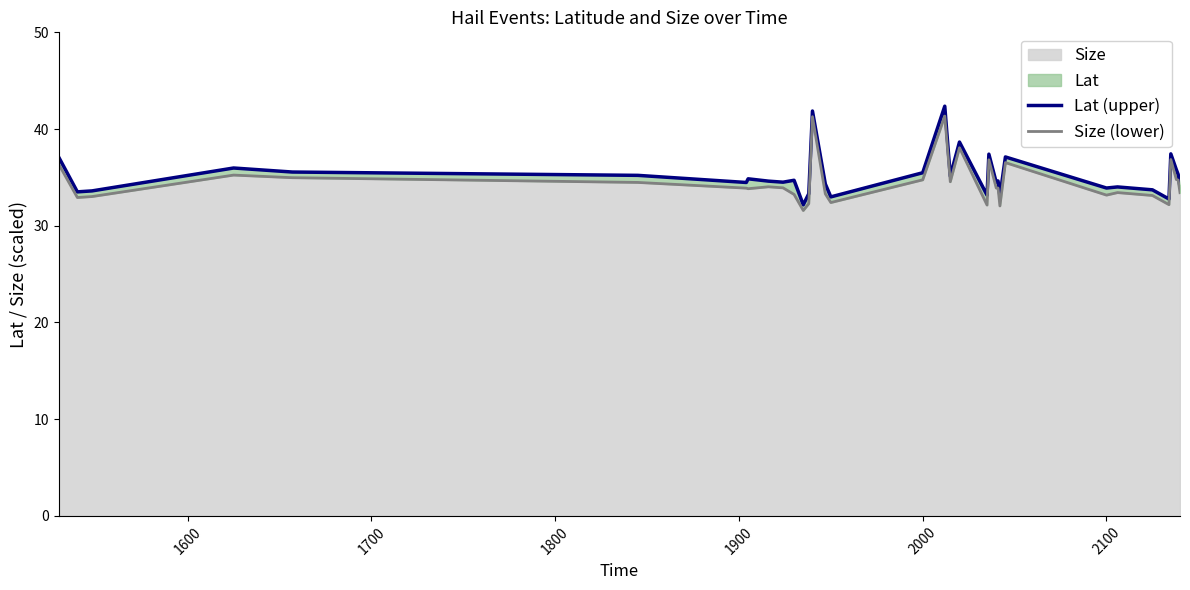

What is the highest value of the Size series?

41.3